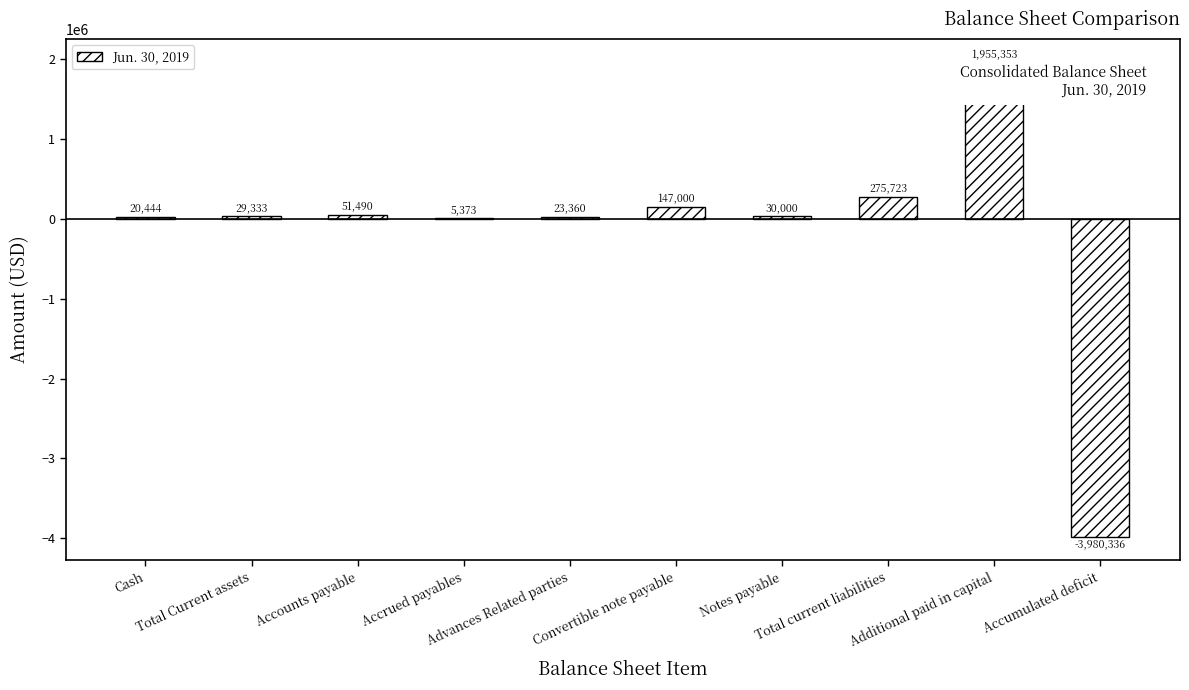

What is the maximum value shown in the chart?

1955353